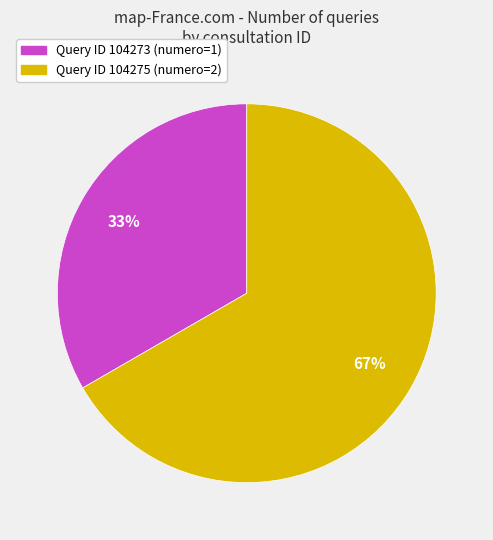

Is there a majority slice in this chart?

Yes